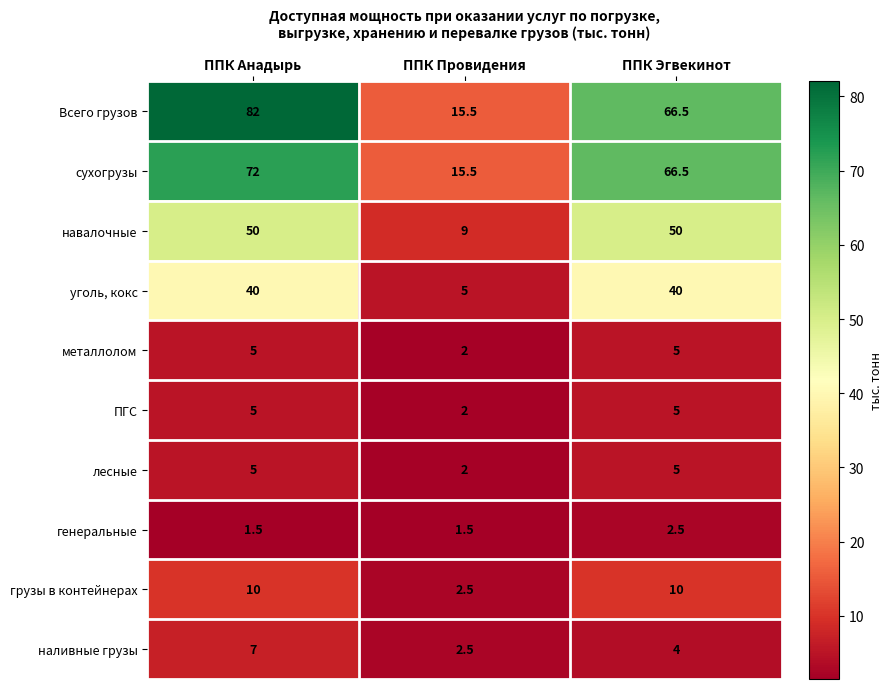

What is the average value of the металлолом series?

4.0